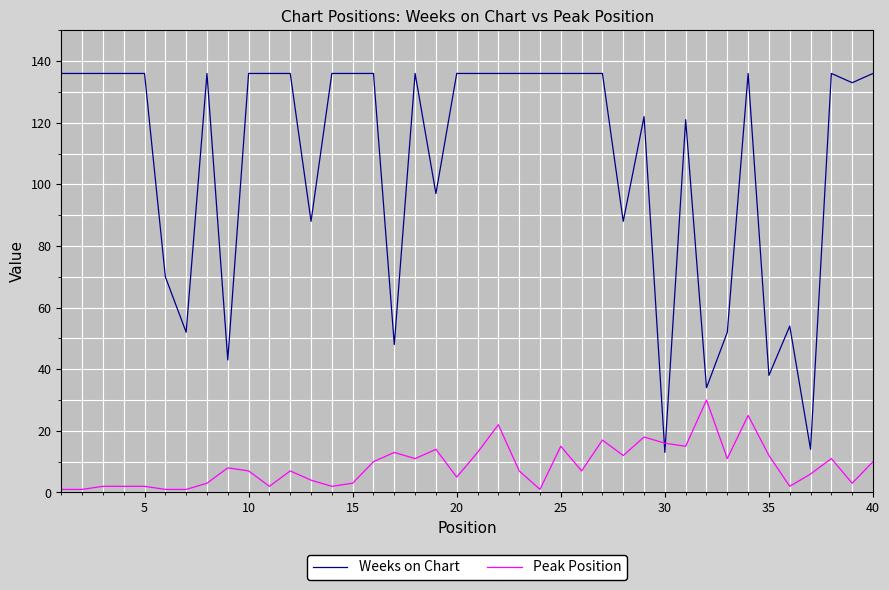

Rank the series by their maximum value, from highest to lowest.

Weeks on Chart, Peak Position